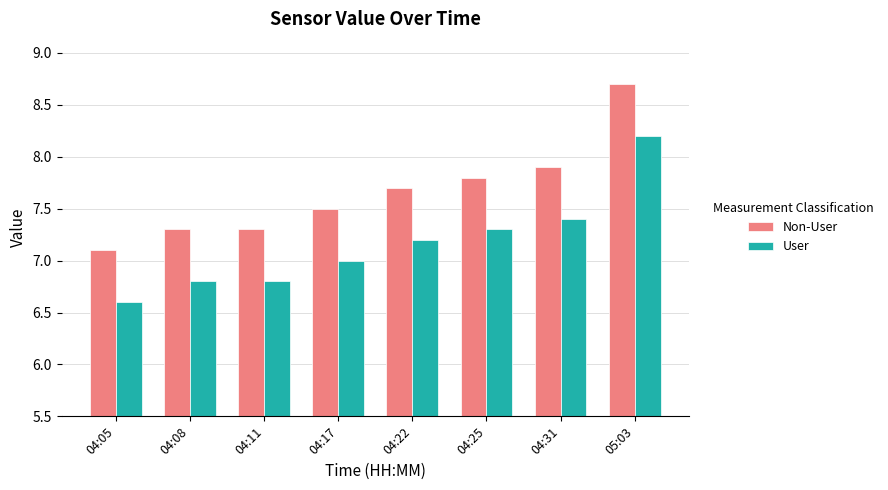

Rank the series by their maximum value, from lowest to highest.

User, Non-User